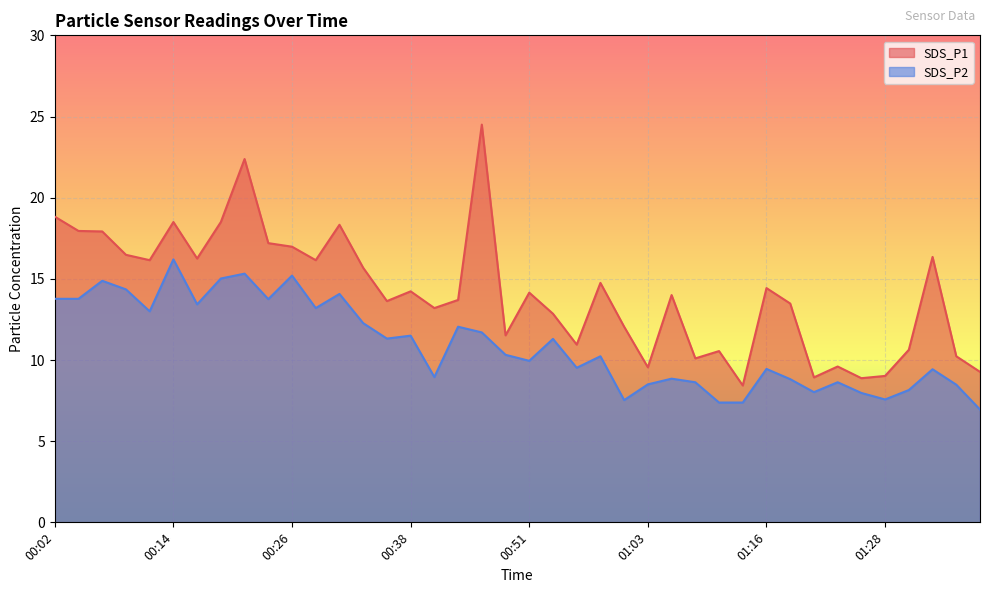

At which category does SDS_P2 reach its first local valley?

00:12